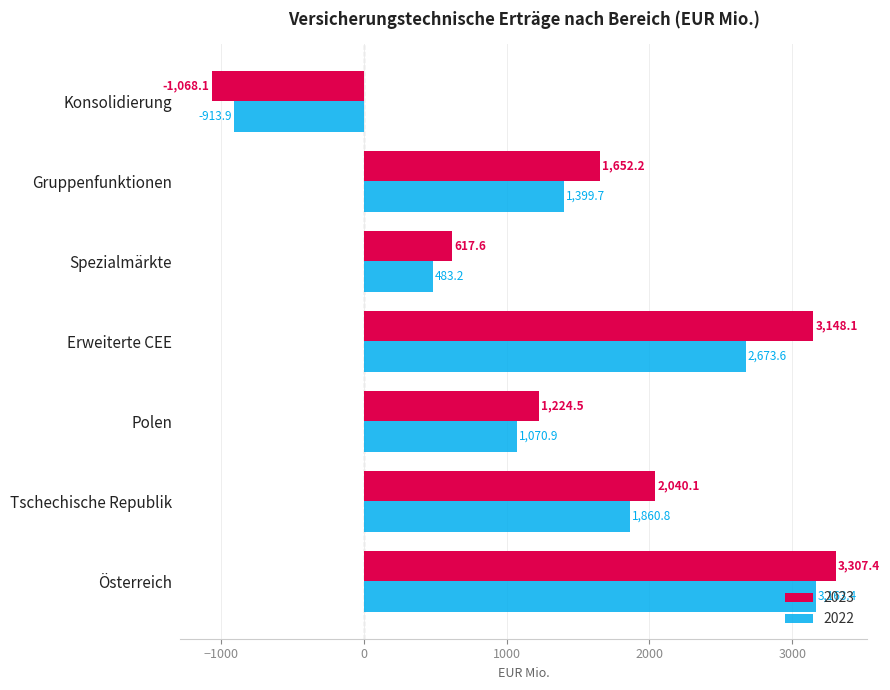

How many data points in 2023 are less than 1652?

3